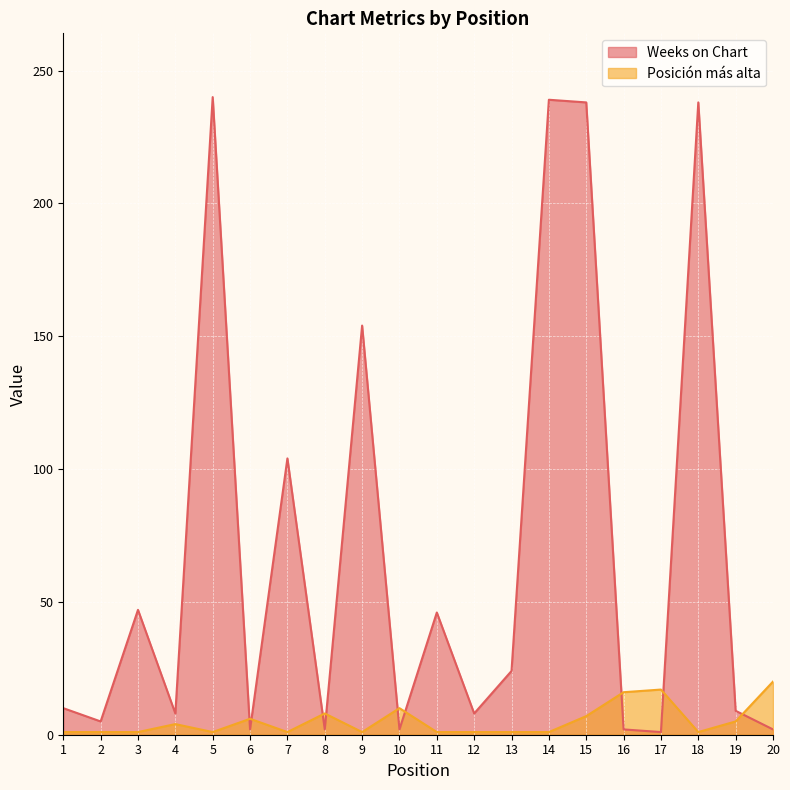

True or false: Posición más alta has a value of 1 at 12.

True